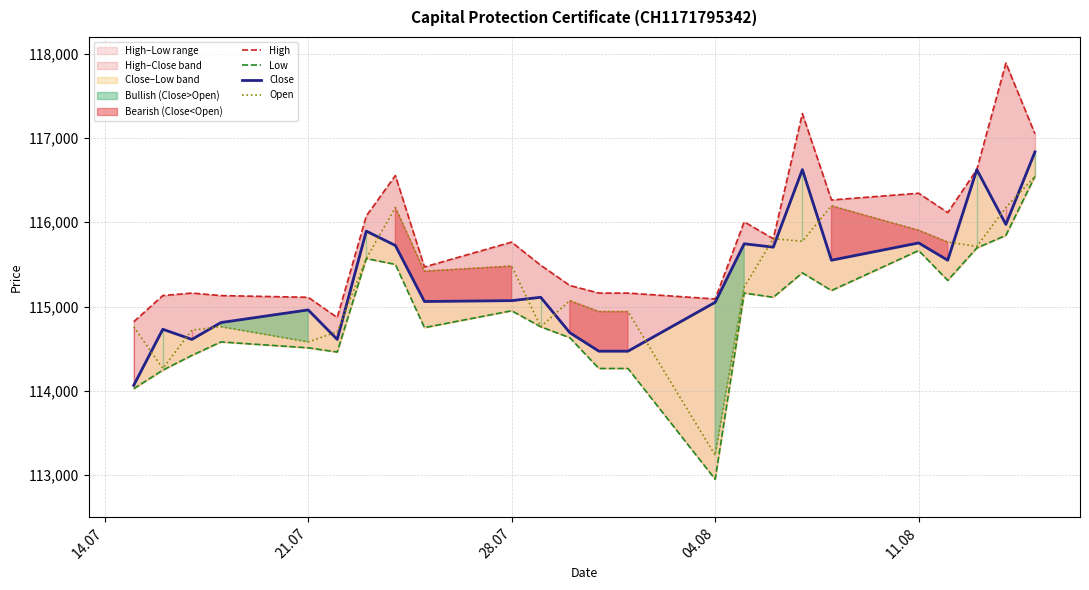

What is the highest value of the Open series?

116545